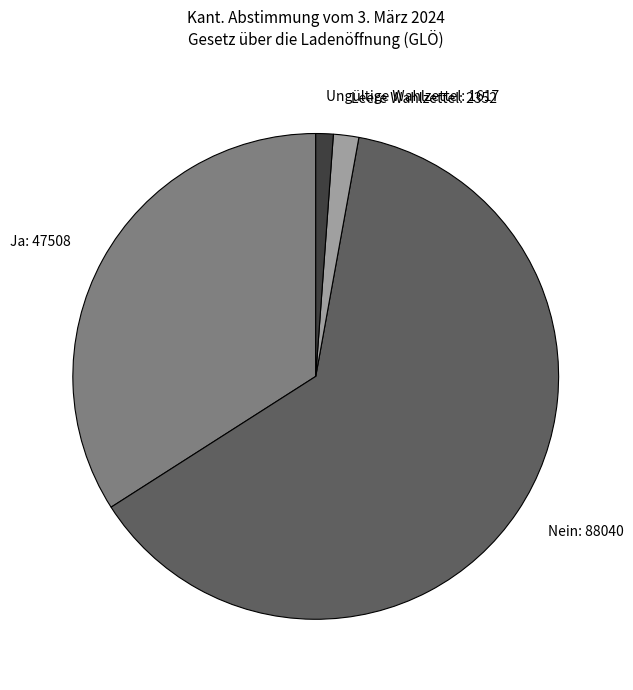

Rank the categories by value from lowest to highest.

Ungültige Wahlzettel, Leere Wahlzettel, Ja, Nein